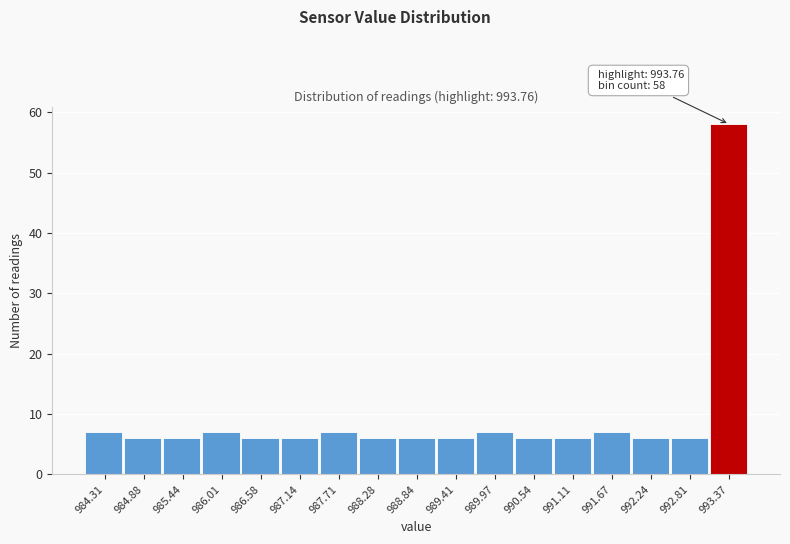

Reading left to right, what are all the values shown in this chart?

984.31=7	984.88=6	985.44=6	986.01=7	986.58=6	987.14=6	987.71=7	988.28=6	988.84=6	989.41=6	989.97=7	990.54=6	991.11=6	991.67=7	992.24=6	992.81=6	993.37=58